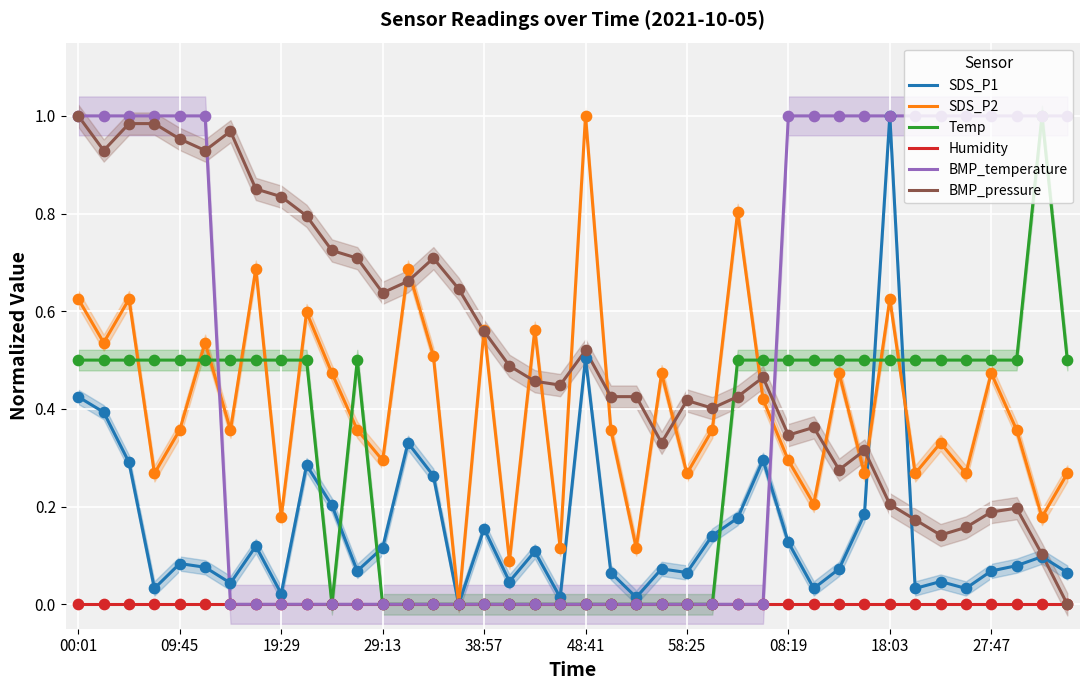

At which category is the sum across all series the highest?

00:01